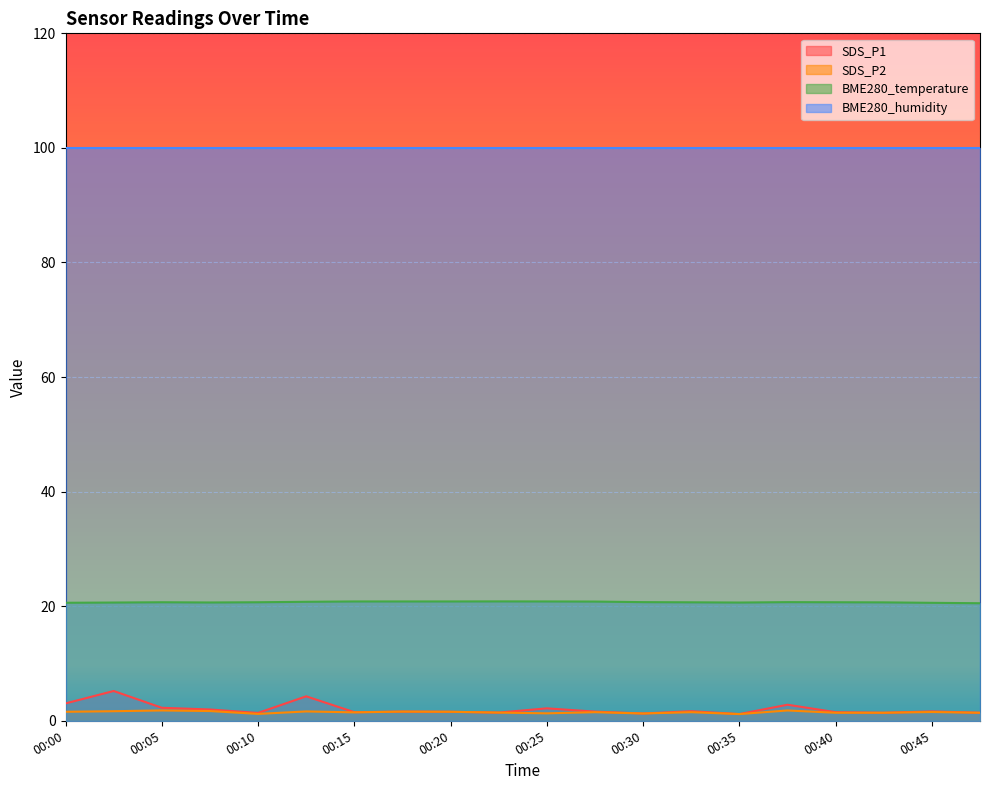

What is the value of the BME280_temperature point at the 11th from the left?

20.8